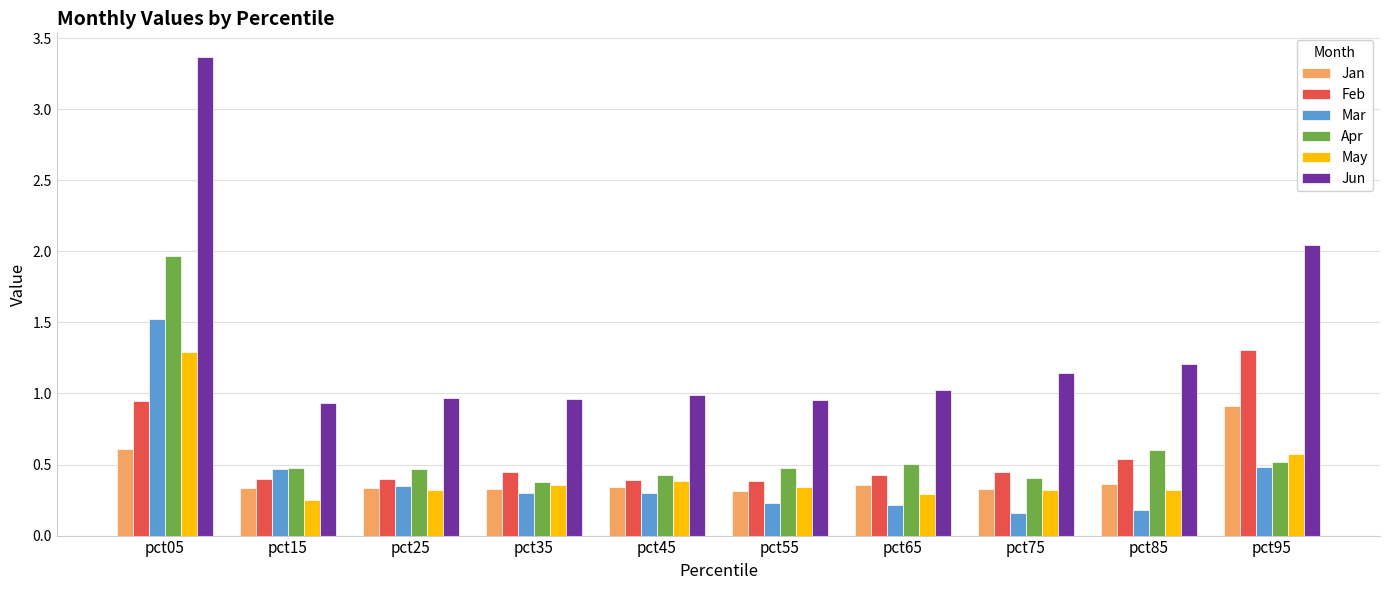

What is the total value across all series at pct85?

3.2